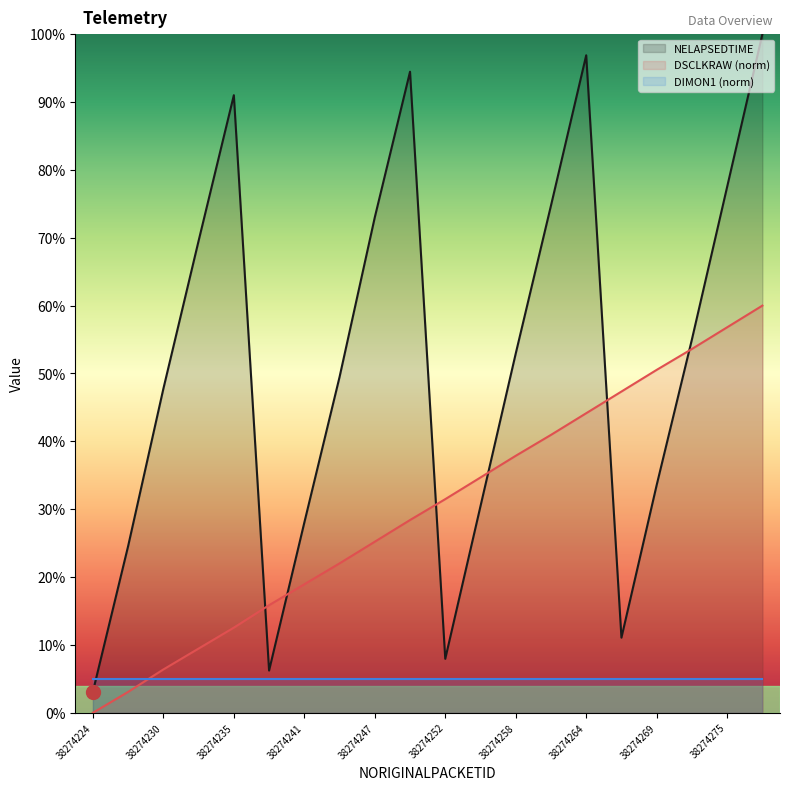

Which series has the largest range (max minus min)?

NELAPSEDTIME